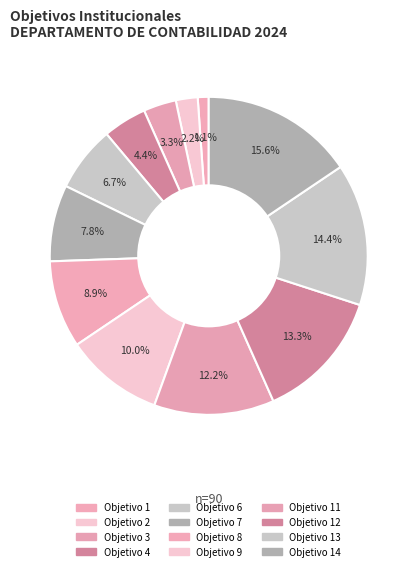

How many slices are in this pie chart?

12